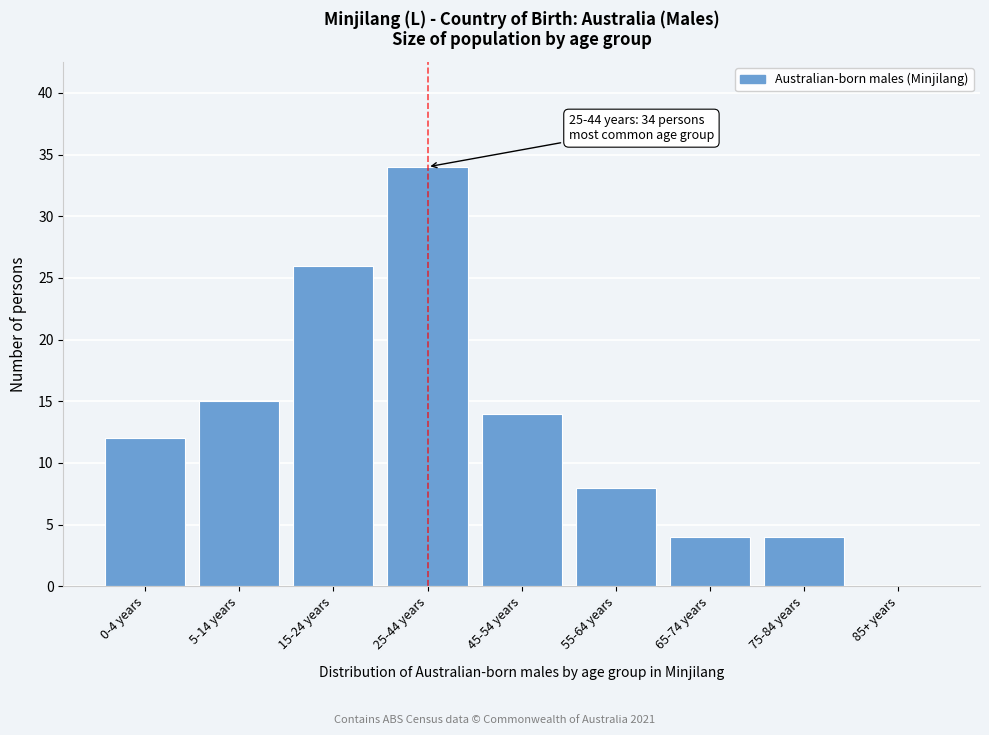

Reading left to right, transcribe all the data shown in this chart.

0-4 years=12	5-14 years=15	15-24 years=26	25-44 years=34	45-54 years=14	55-64 years=8	65-74 years=4	75-84 years=4	85+ years=0